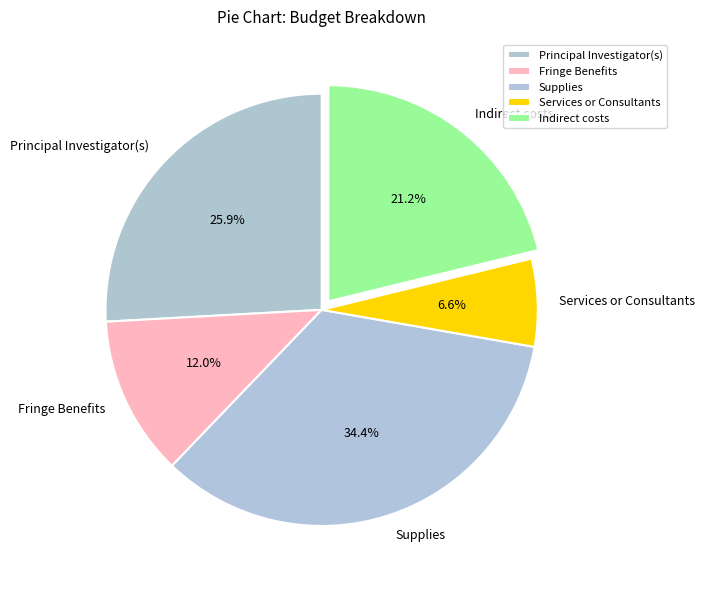

What percentage is the Principal Investigator(s) slice, to the nearest percent?

26%